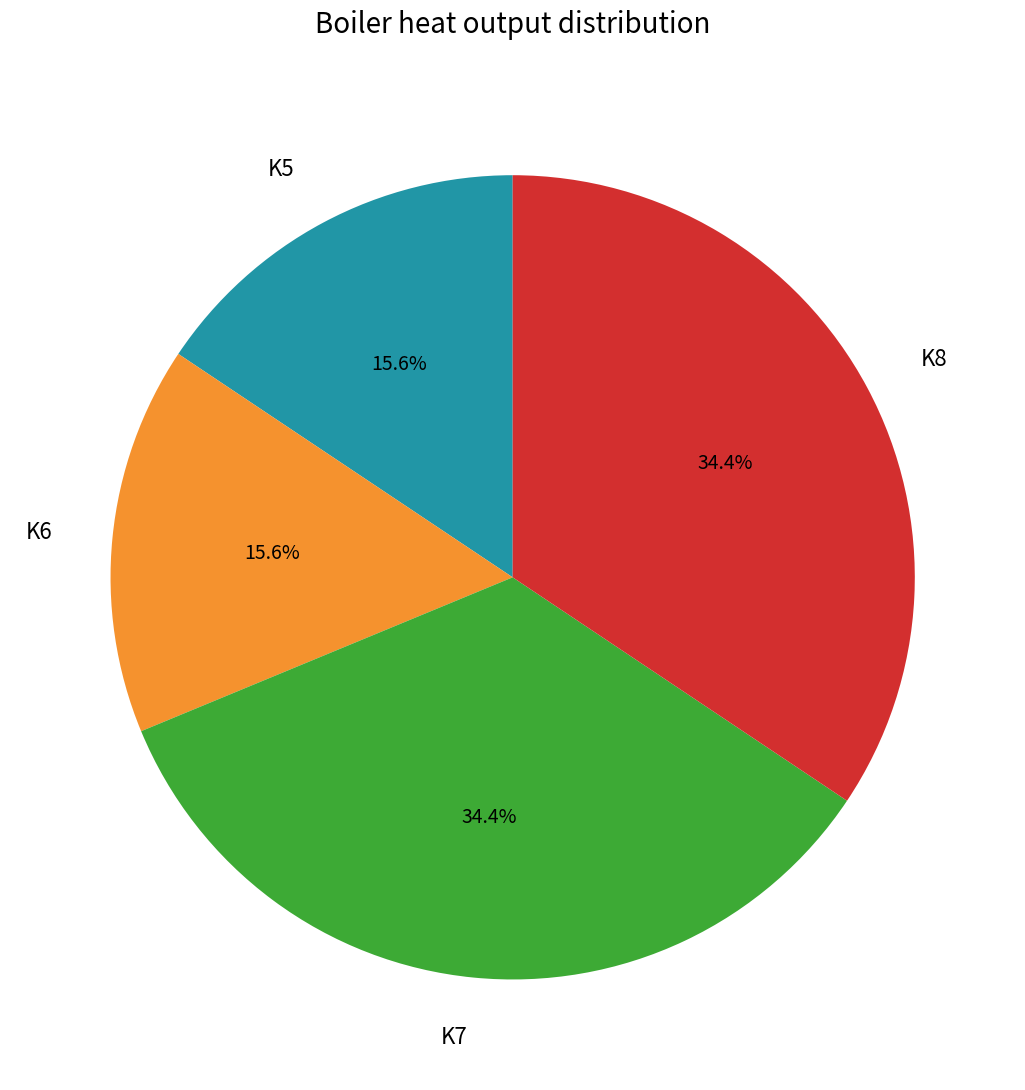

Is there any slice that represents more than half of the pie?

No